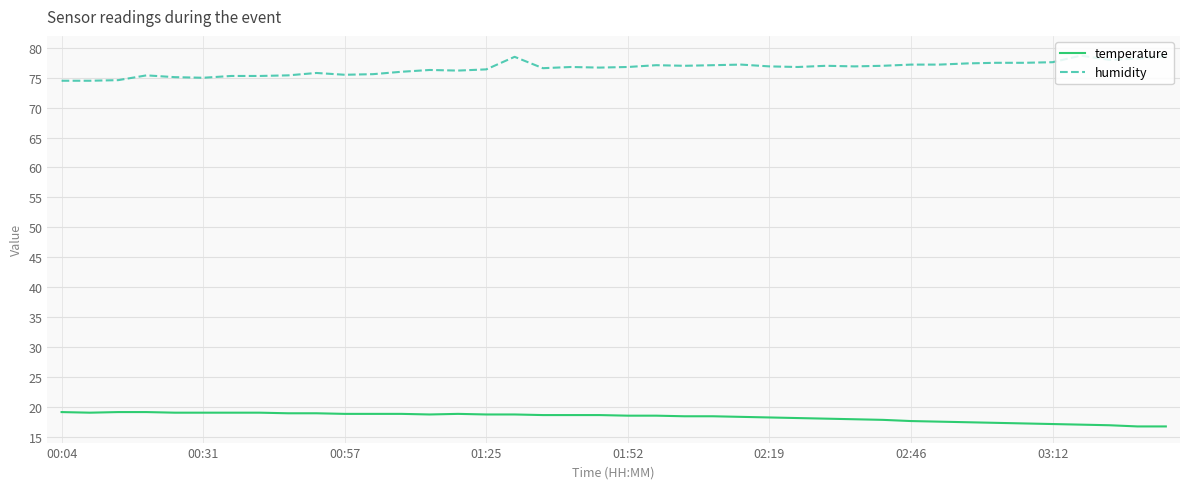

Which series has the largest total across all categories?

humidity